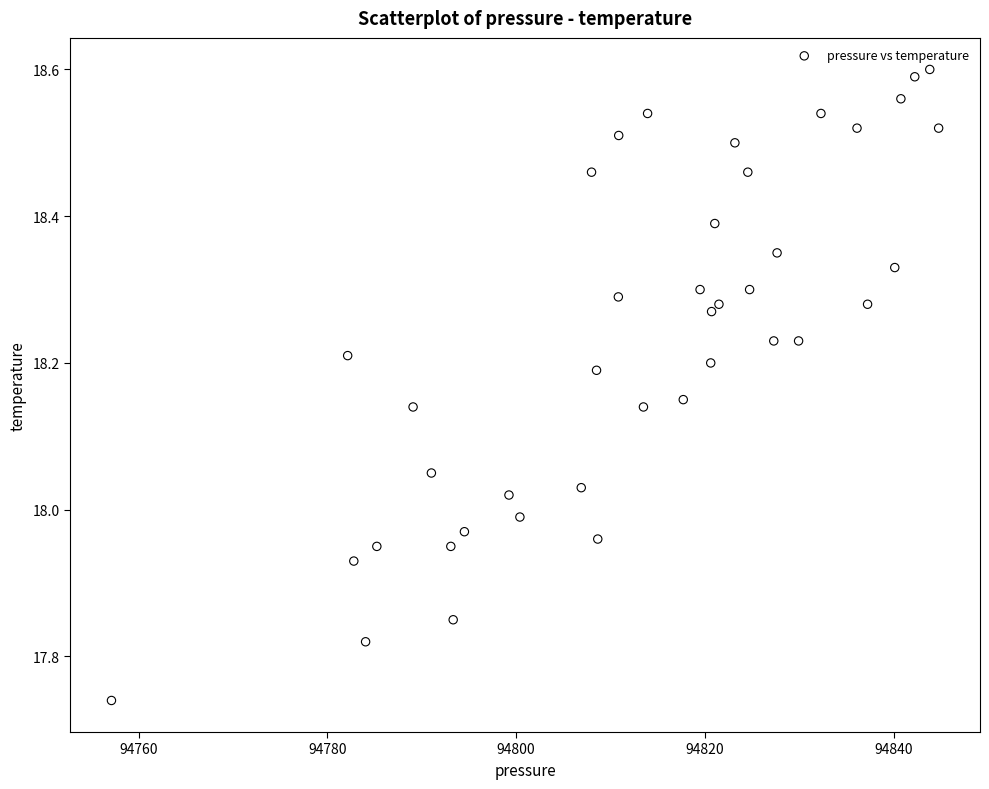

What is the range of X values (max minus min)?

87.6